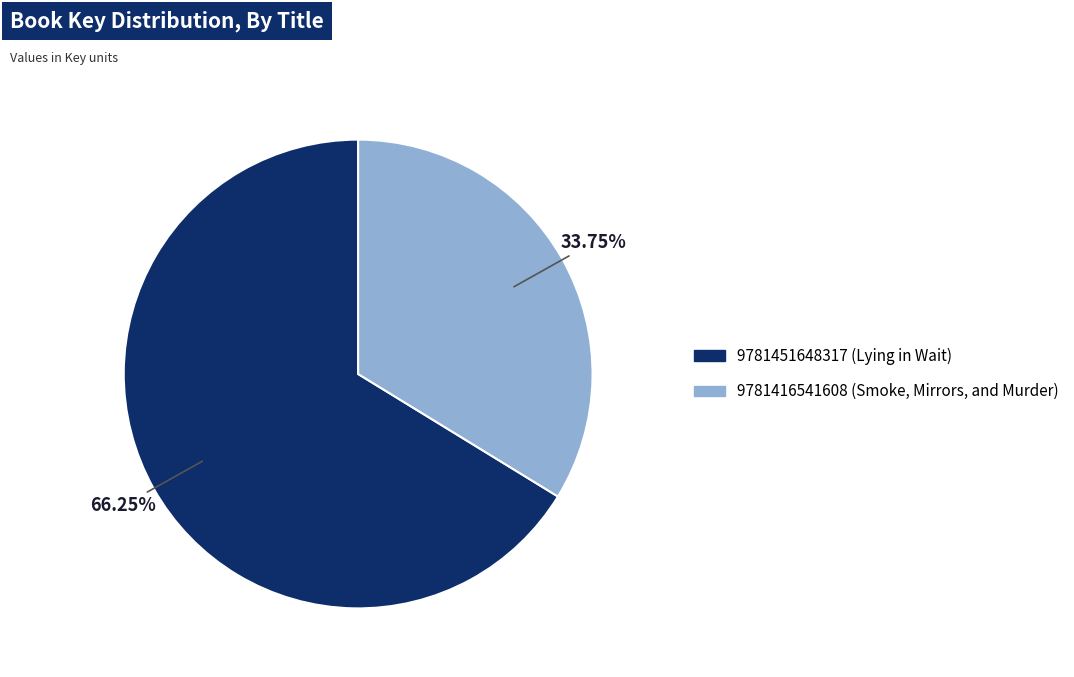

To the nearest percent, what is the average slice percentage?

50%